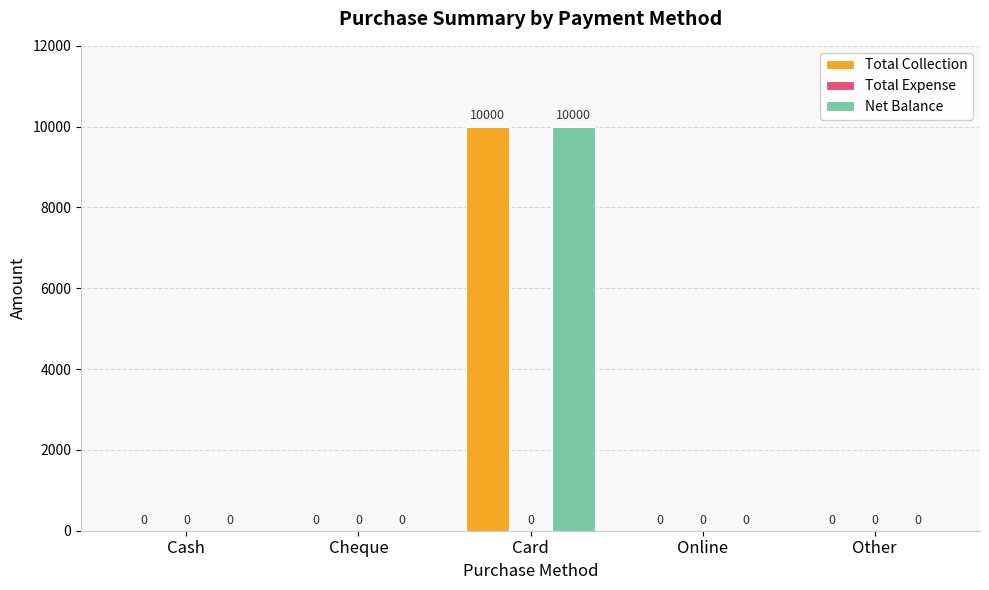

Reading right to left, transcribe all the data shown in this chart.

Total Collection: Other=0	Online=0	Card=10000	Cheque=0	Cash=0
Net Balance: Other=0	Online=0	Card=10000	Cheque=0	Cash=0